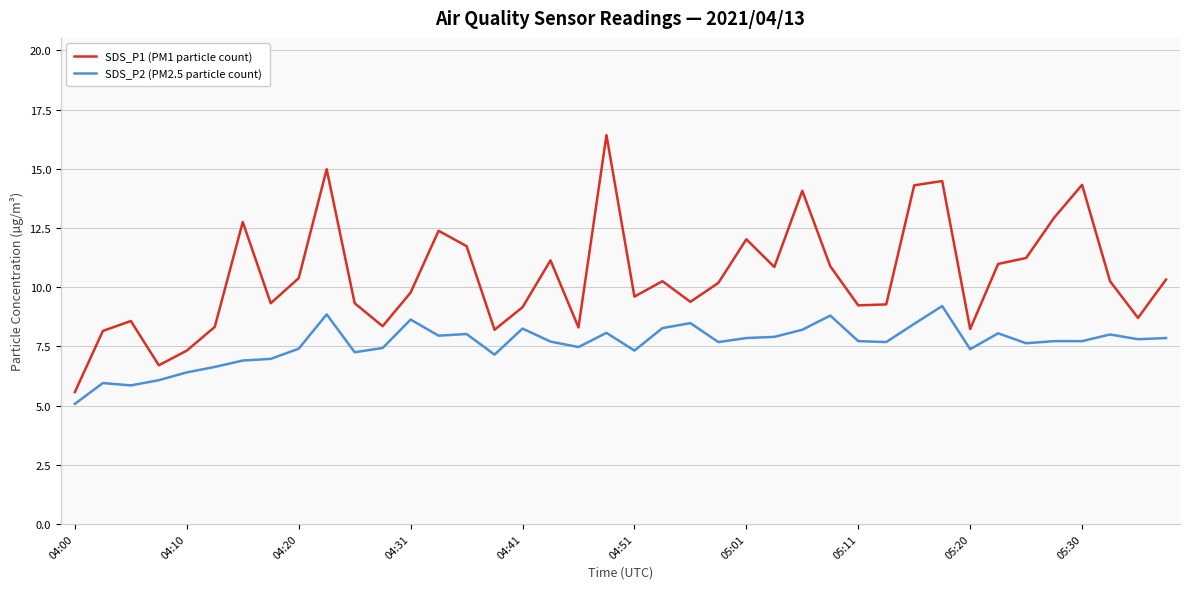

Which series has the largest range (max minus min)?

SDS_P1 (PM1 particle count)